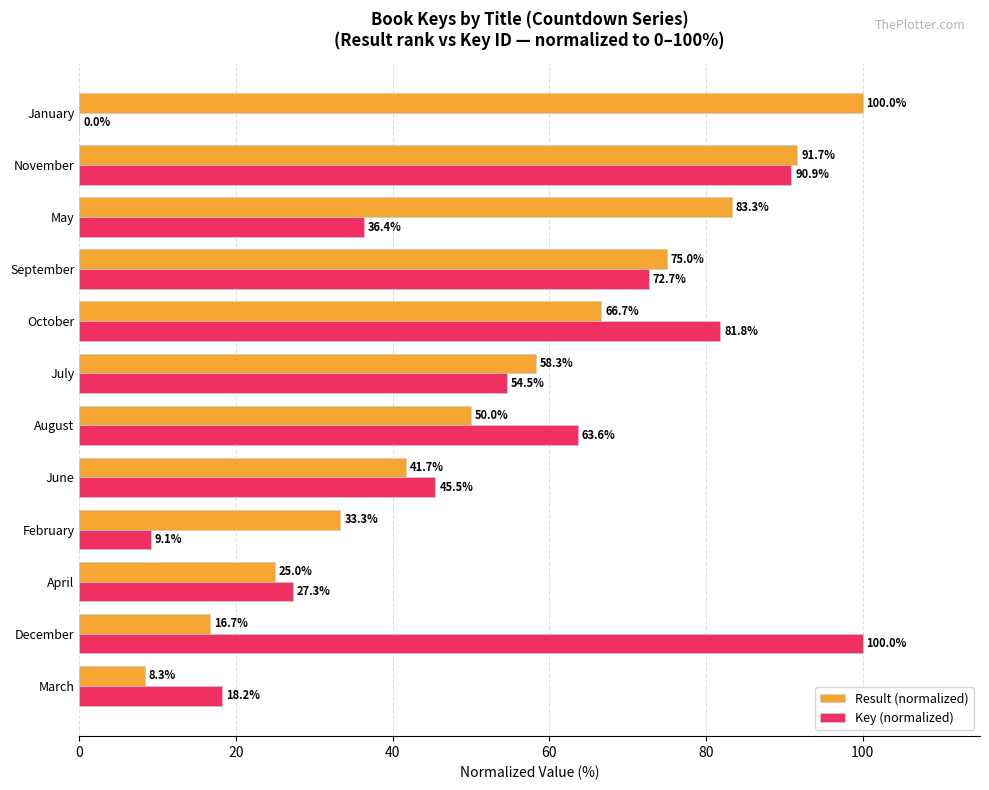

Between June and August, which series saw the biggest shift?

Key (normalized)